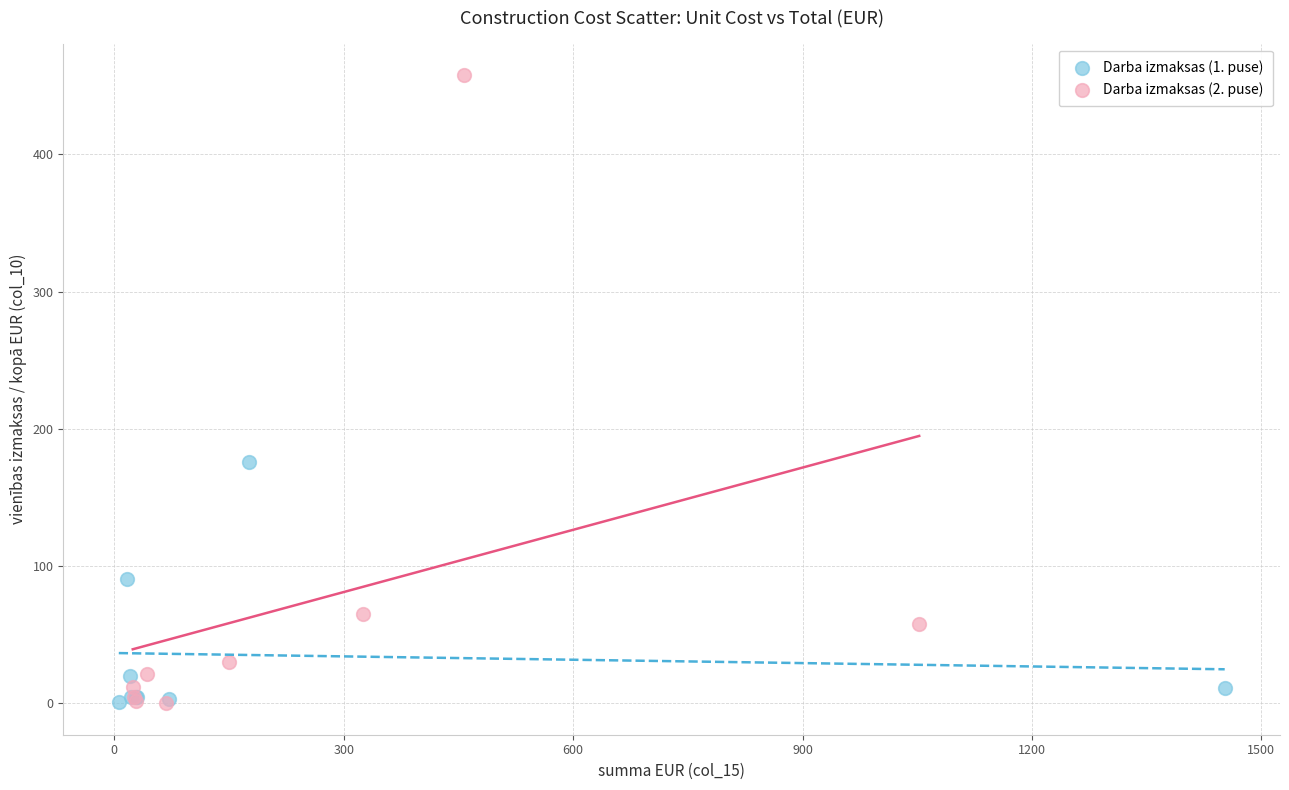

Which series contains the highest Y value?

Darba izmaksas (2. puse)